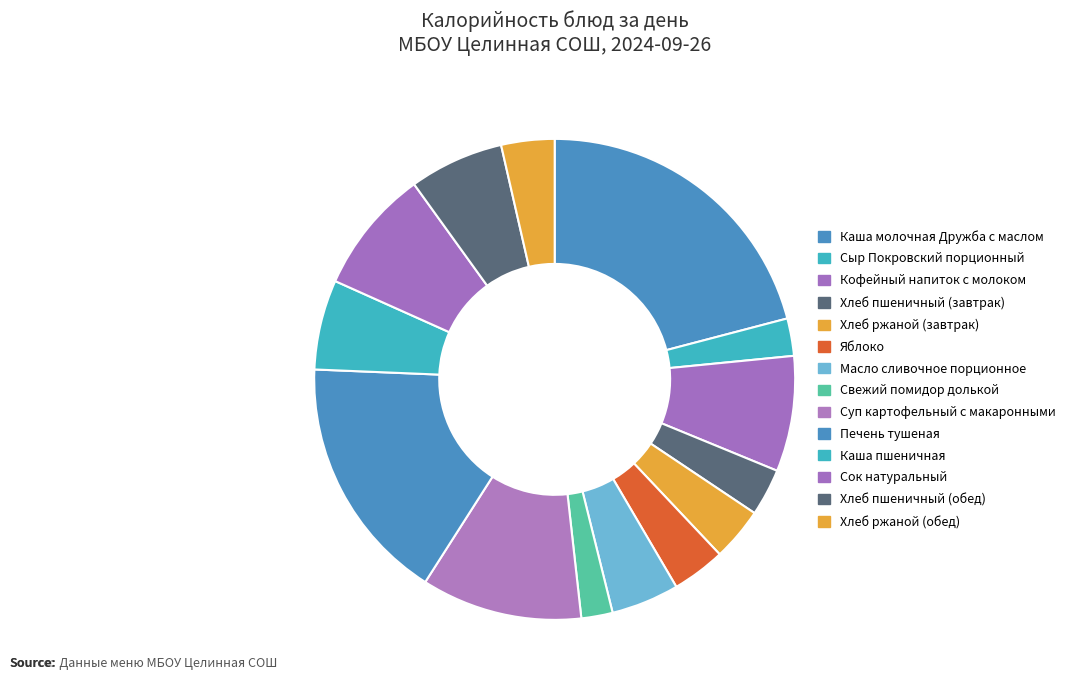

Count the number of slices in the pie.

14